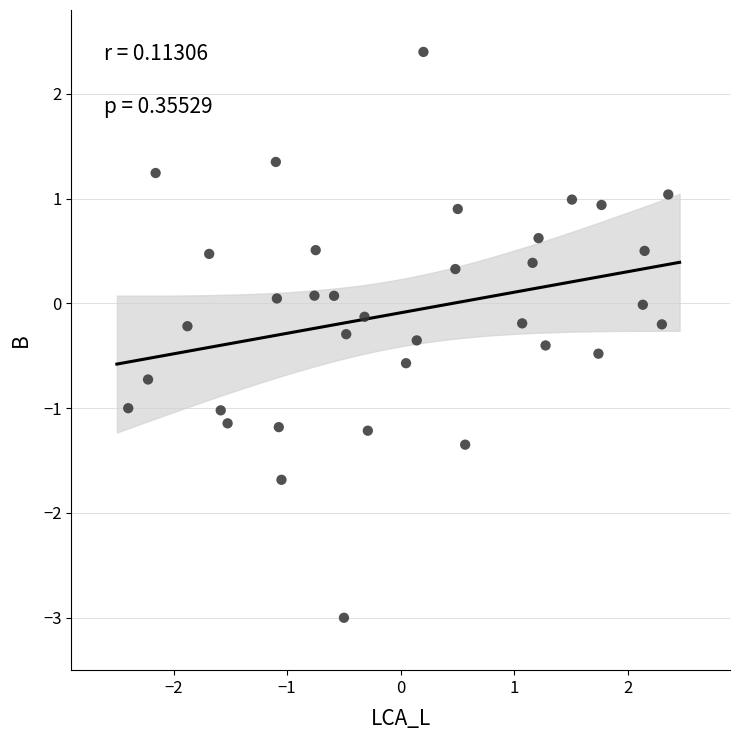

What is the range of X values (max minus min)?

4.8